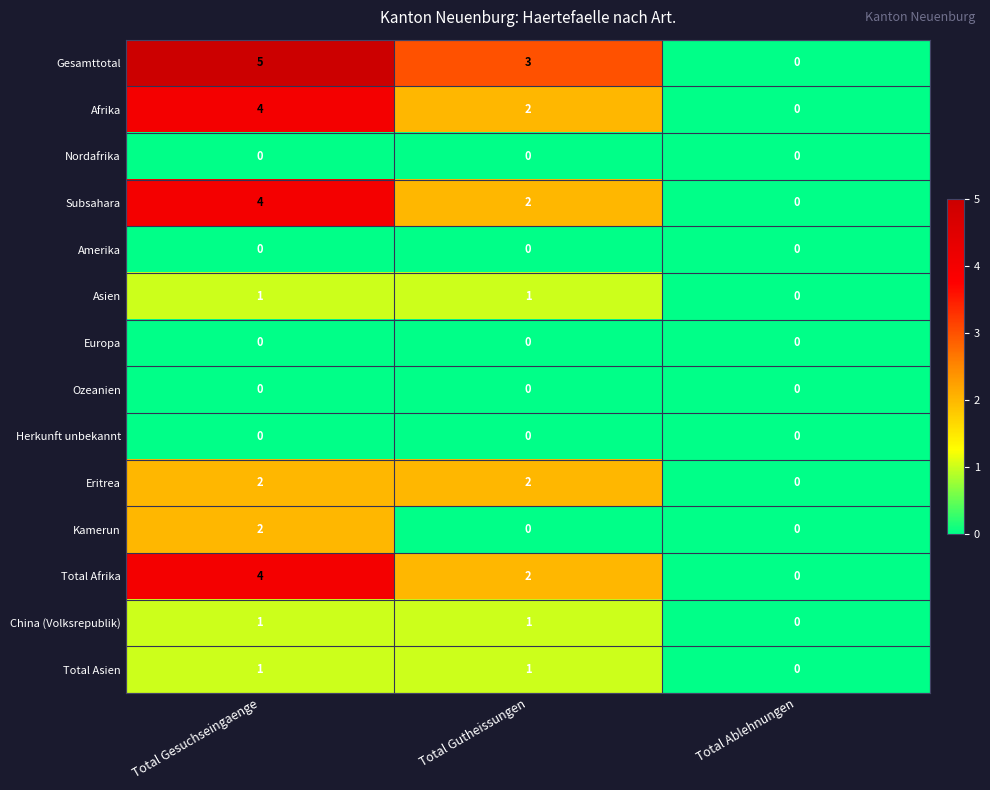

What is the maximum value shown in the chart?

5